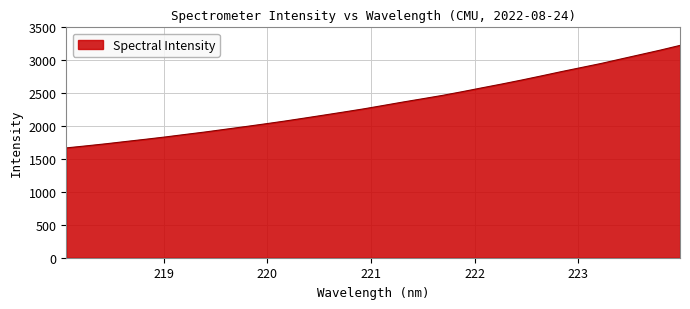

What is the minimum value shown in the chart?

1668.4